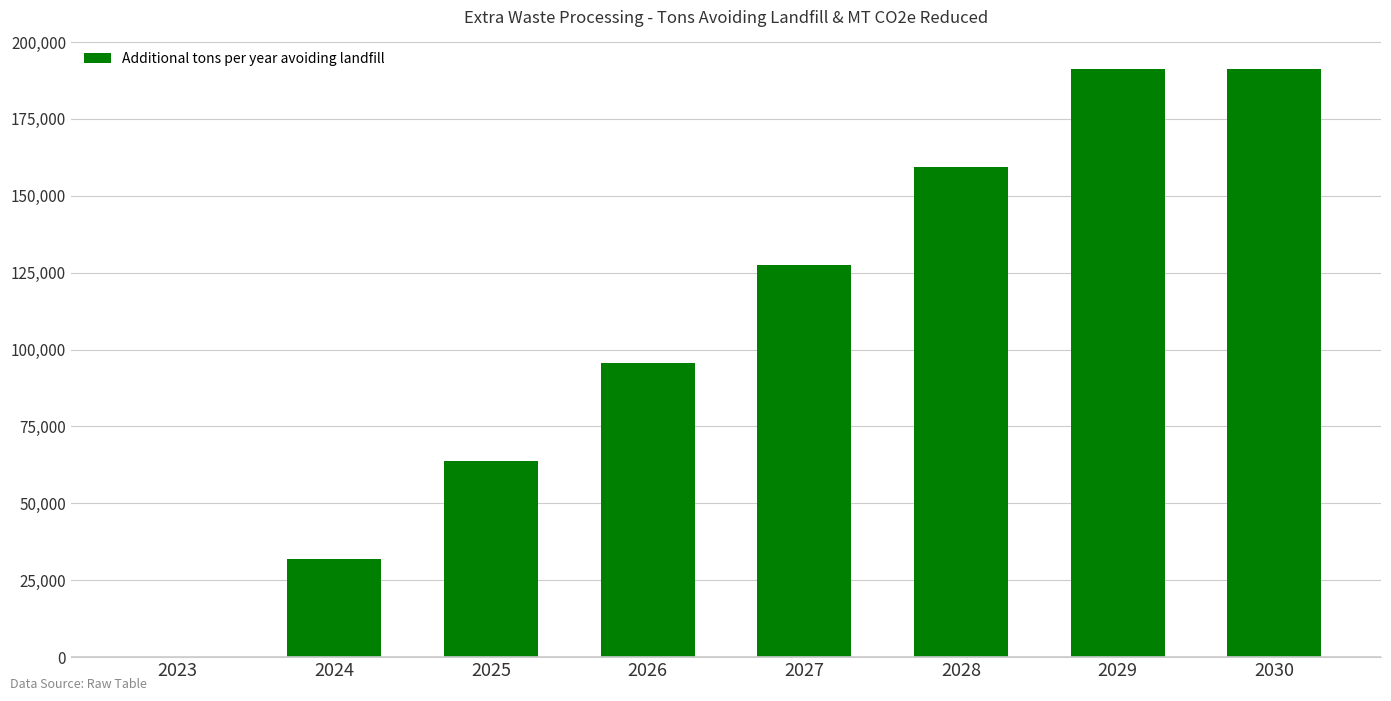

Reading left to right, what are all the values shown in this chart?

2023=0.0	2024=31866.3	2025=63732.7	2026=95599.0	2027=127465.3	2028=159331.7	2029=191198.0	2030=191198.0